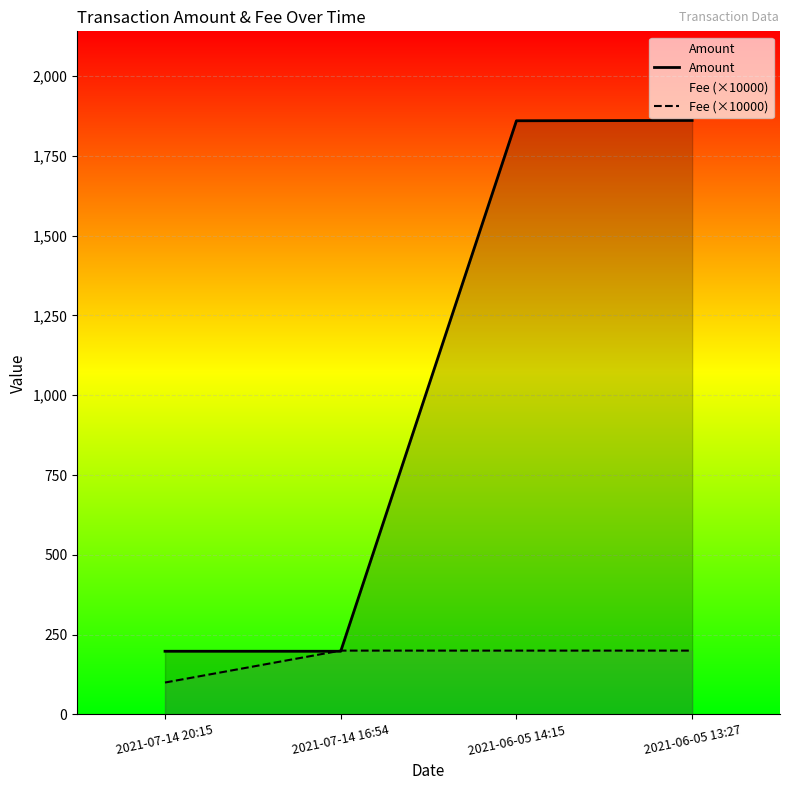

Which series has the largest total across all categories?

Amount